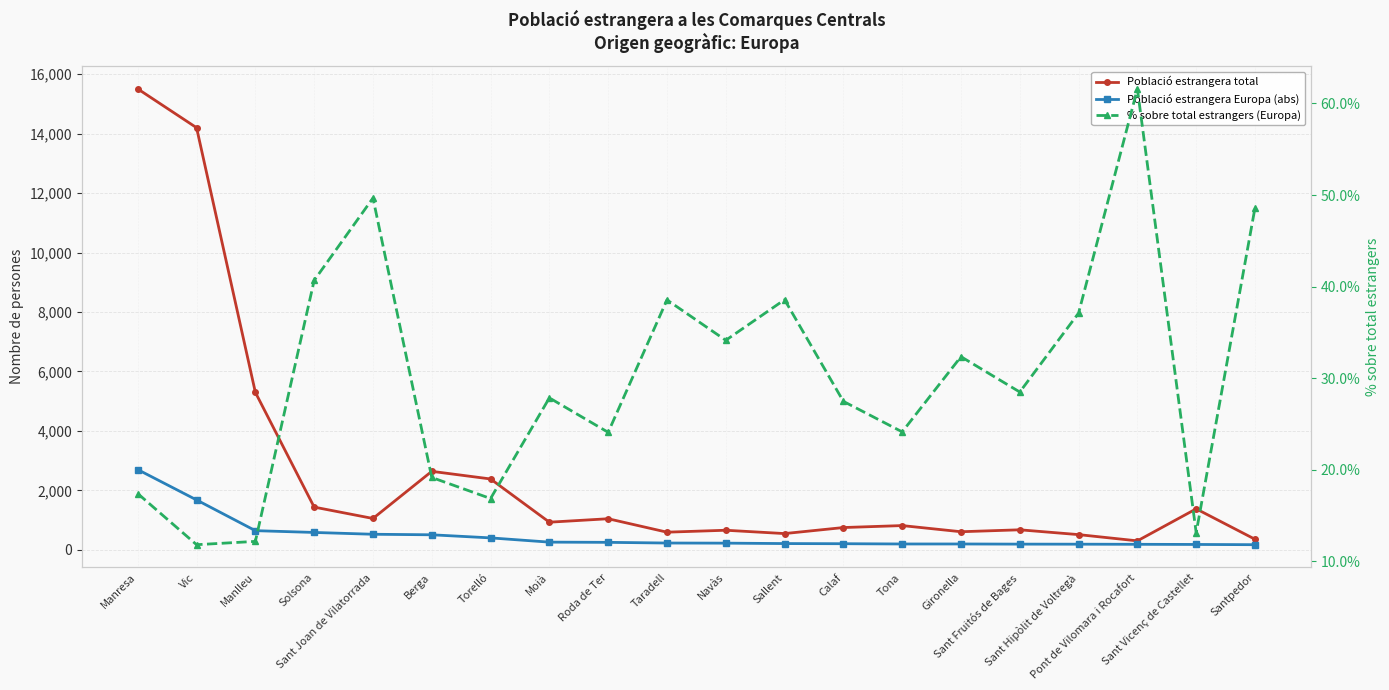

Between Sant Joan de Vilatorrada and Manlleu, which is larger?

Manlleu